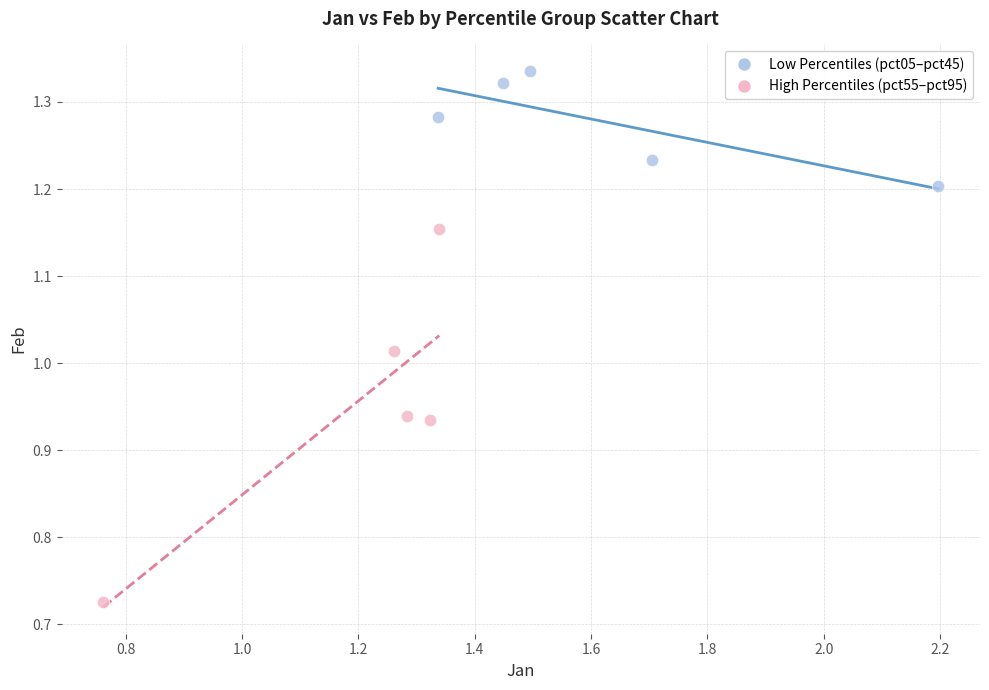

Which series has the widest spread of Y values?

High Percentiles (pct55–pct95)